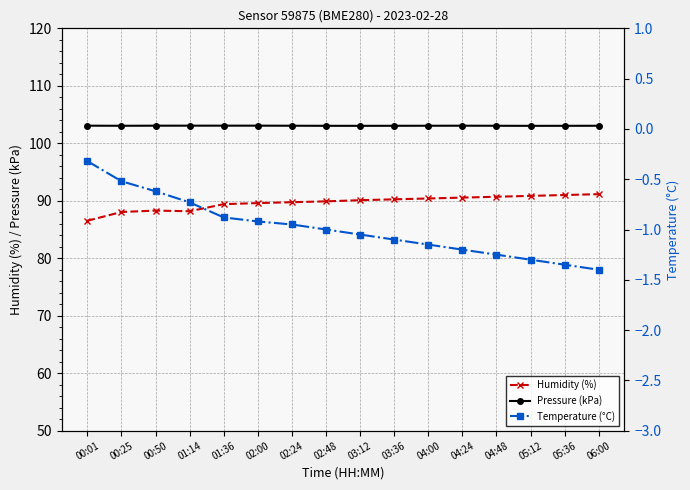

At which category is the sum across all series the highest?

06:00